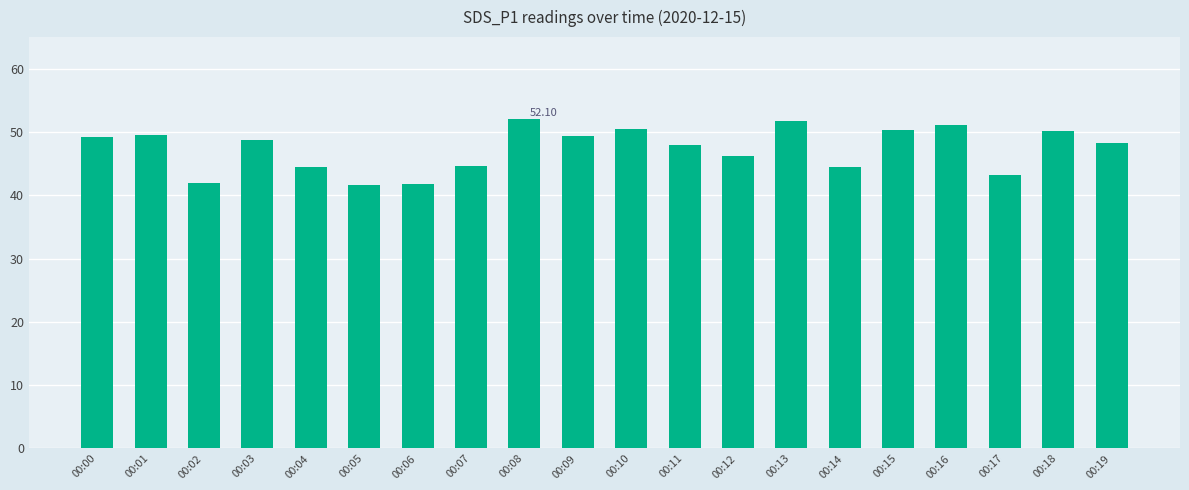

What is the greatest value displayed?

52.1